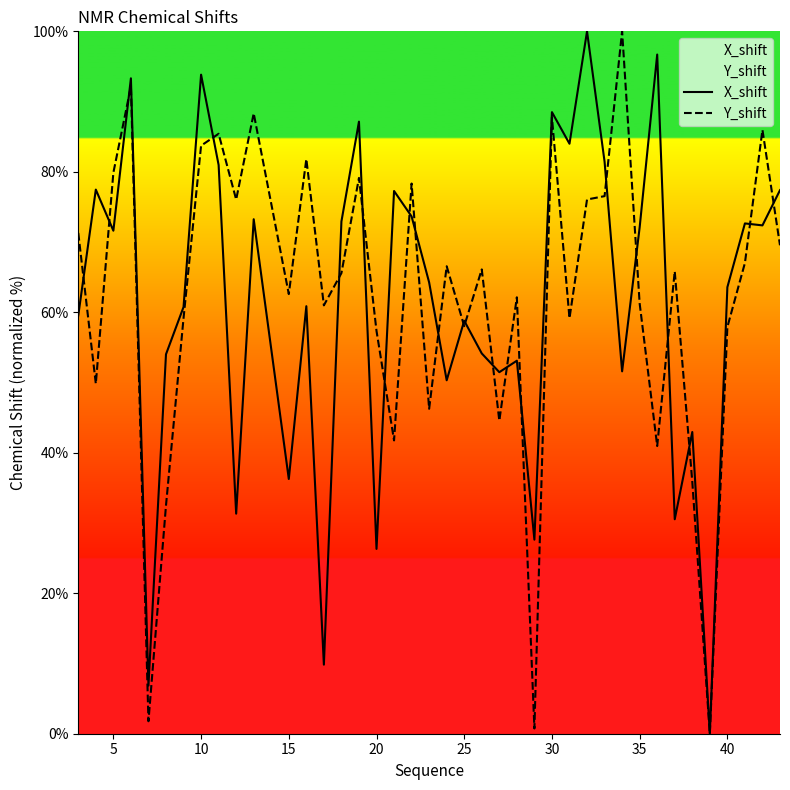

What is the maximum value shown in the chart?

100.0